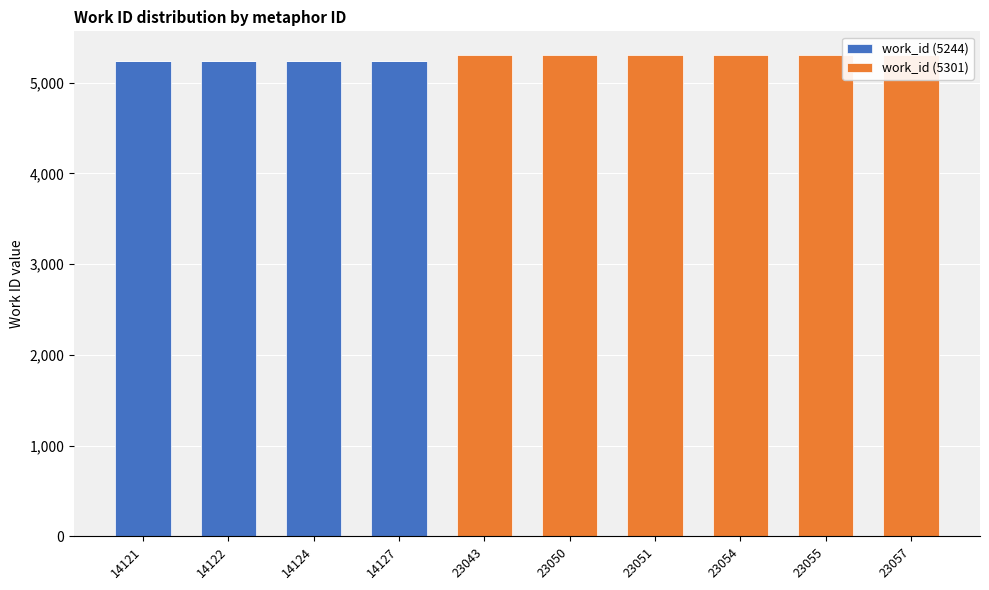

The work_id (5301) series shows 8455 at 23054. True or false?

False